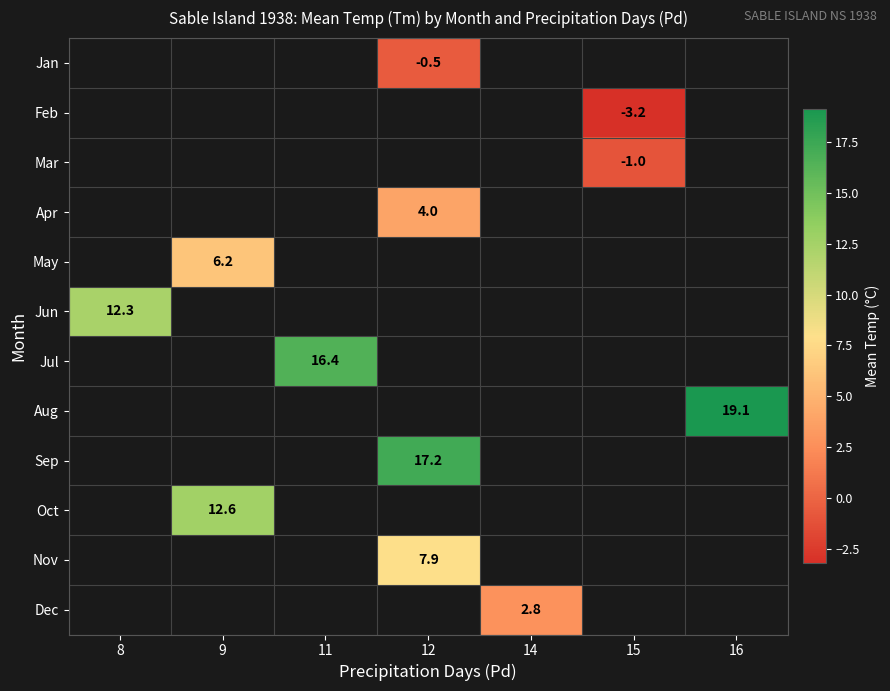

How many positive values does the Aug series have?

1